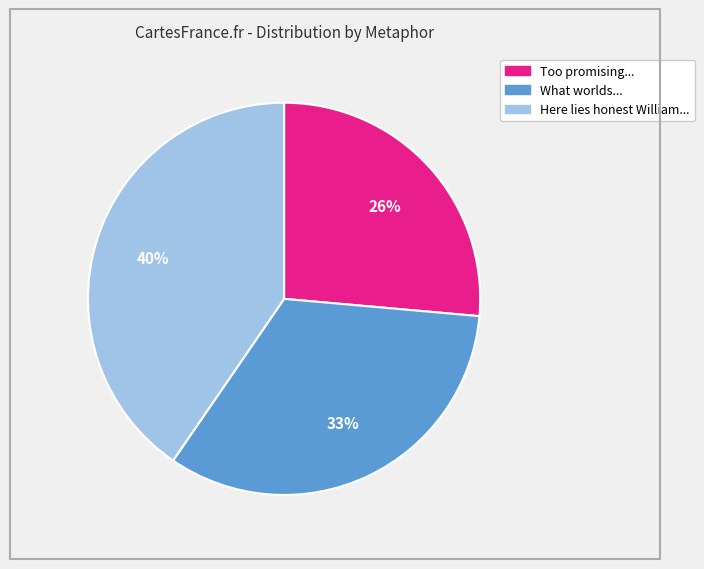

Does any single category account for the majority?

No